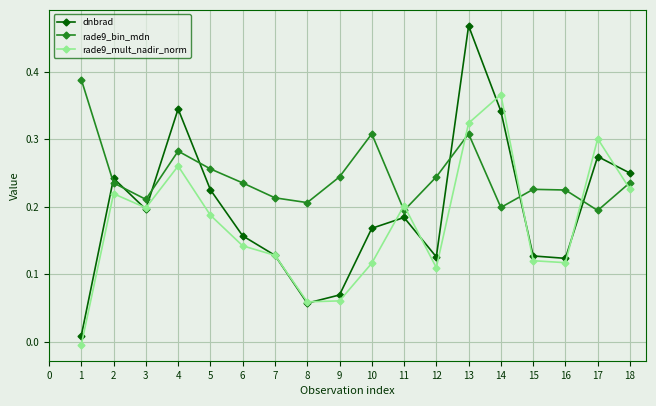

The rade9_mult_nadir_norm series shows 0.0 at 7. True or false?

False